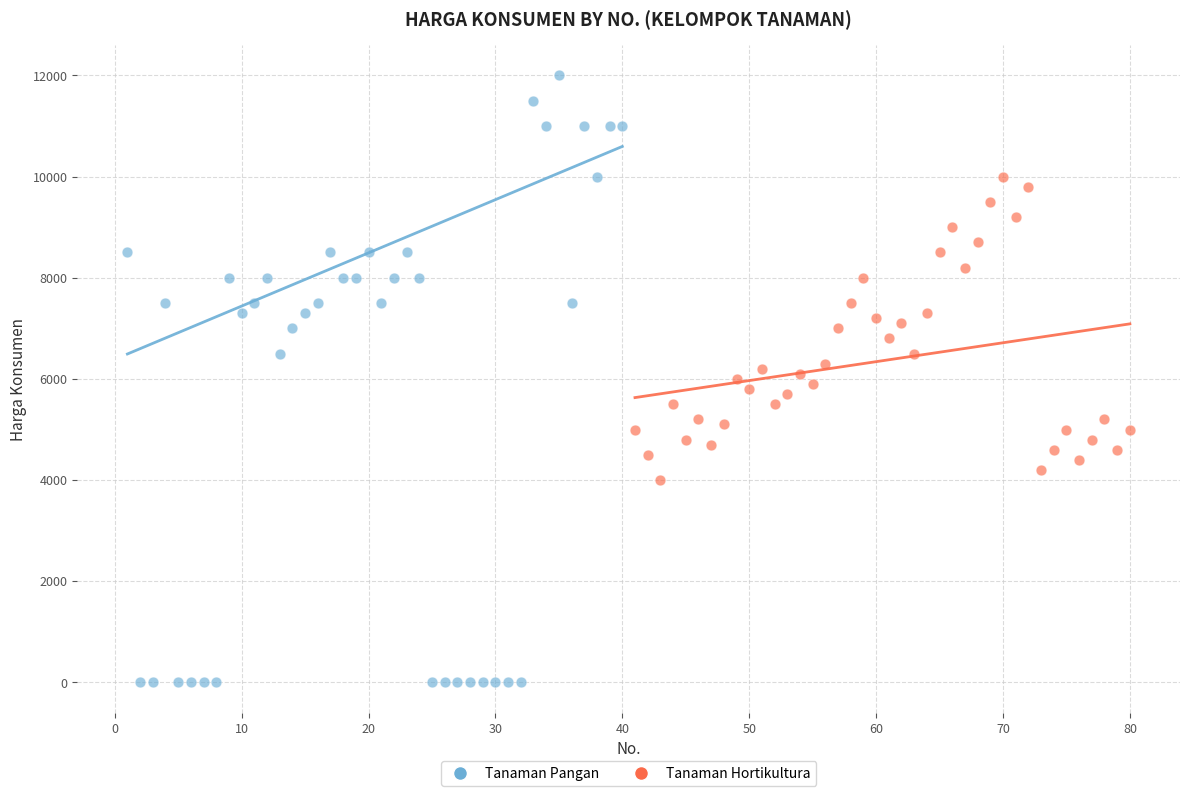

Which series reaches the minimum Y coordinate?

Tanaman Pangan